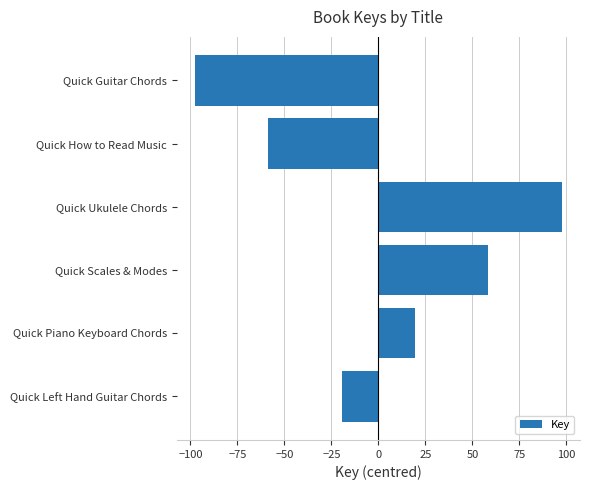

Does the chart contain any negative values?

Yes